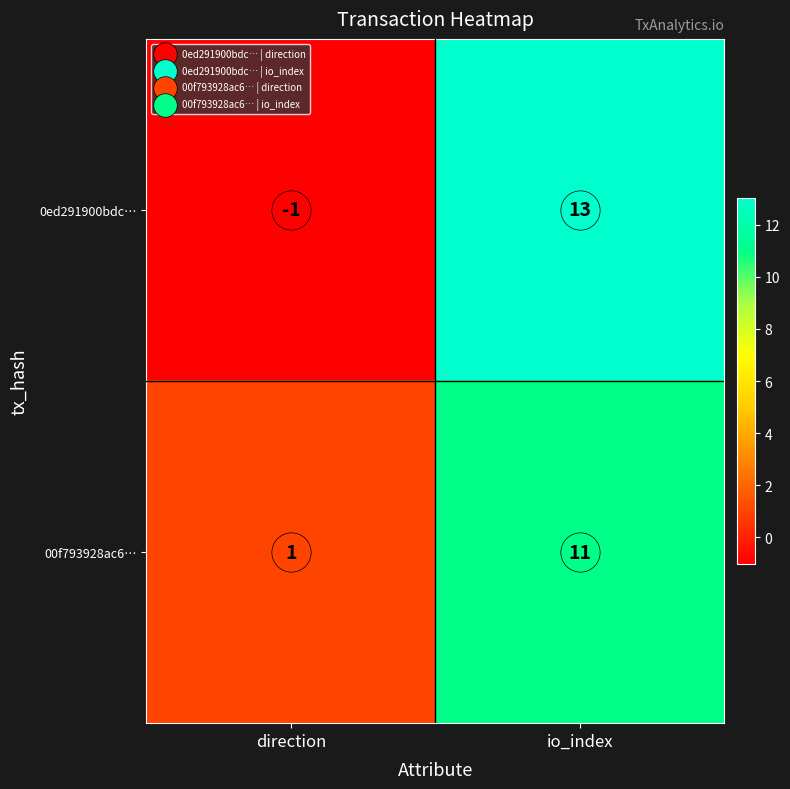

The value of 0ed291900bdc… at direction is -1. True or false?

True